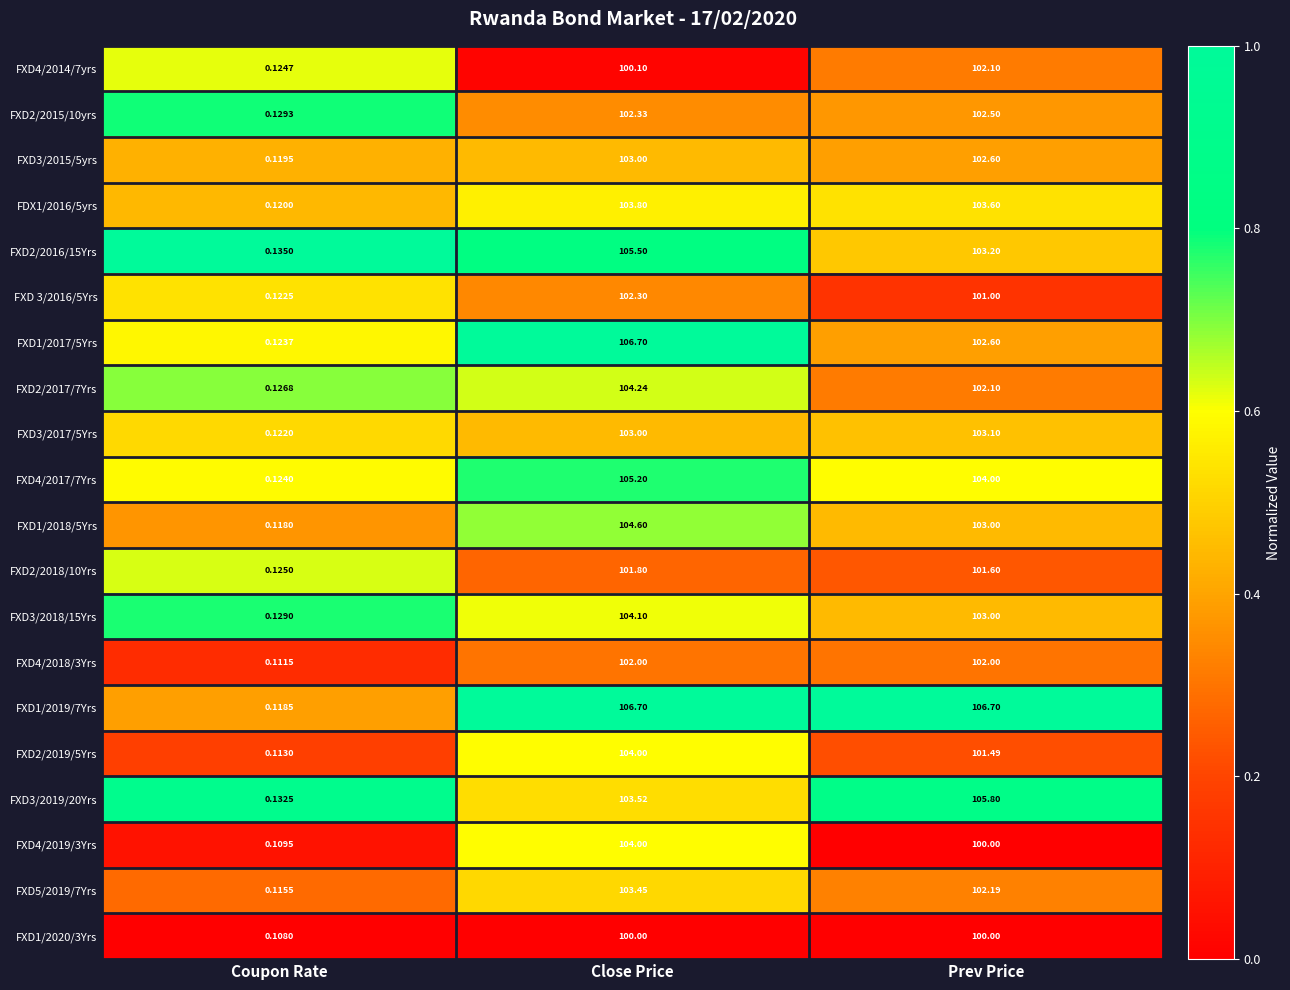

At which category is the sum across all series the highest?

Close Price